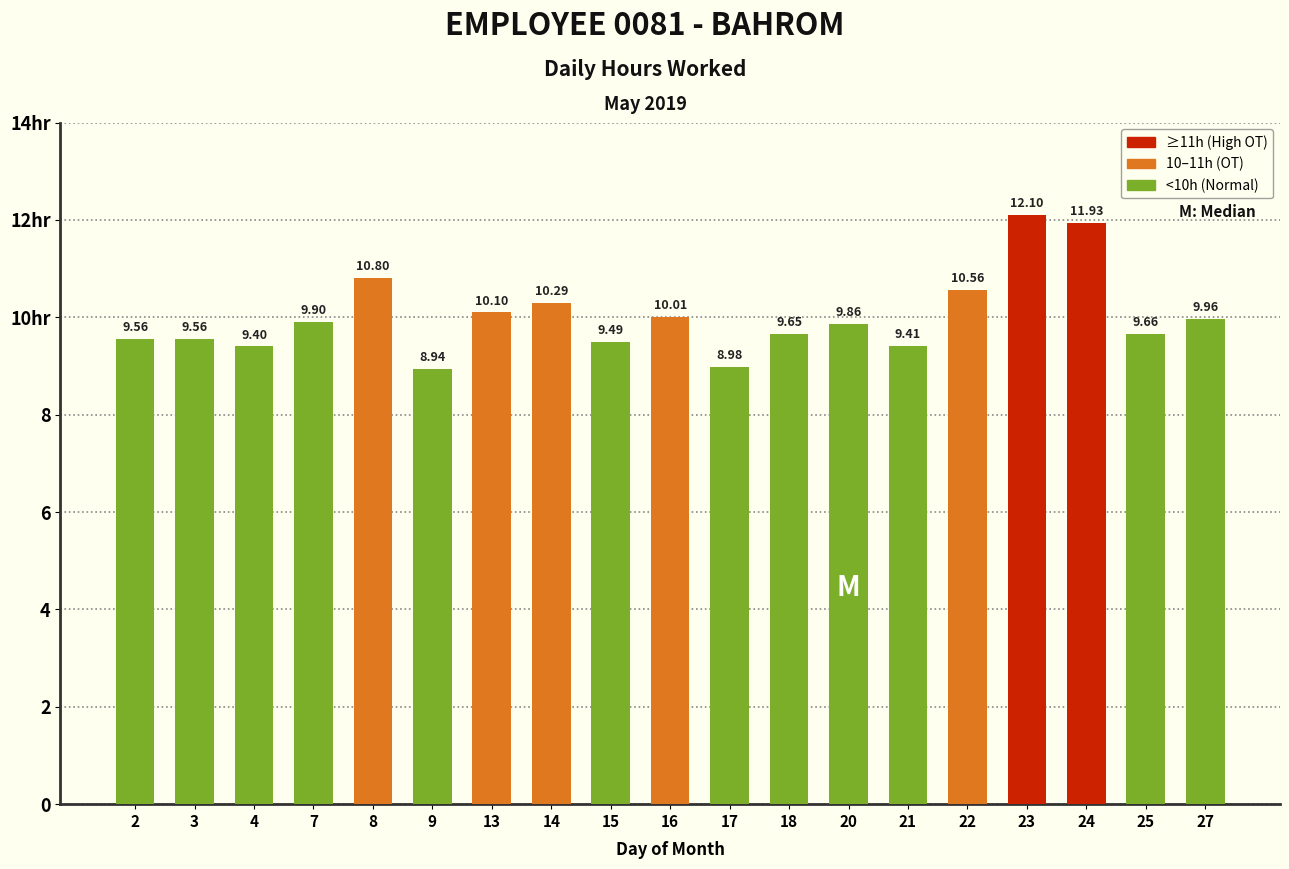

What is the value of the 13th bar from the left?

9.9